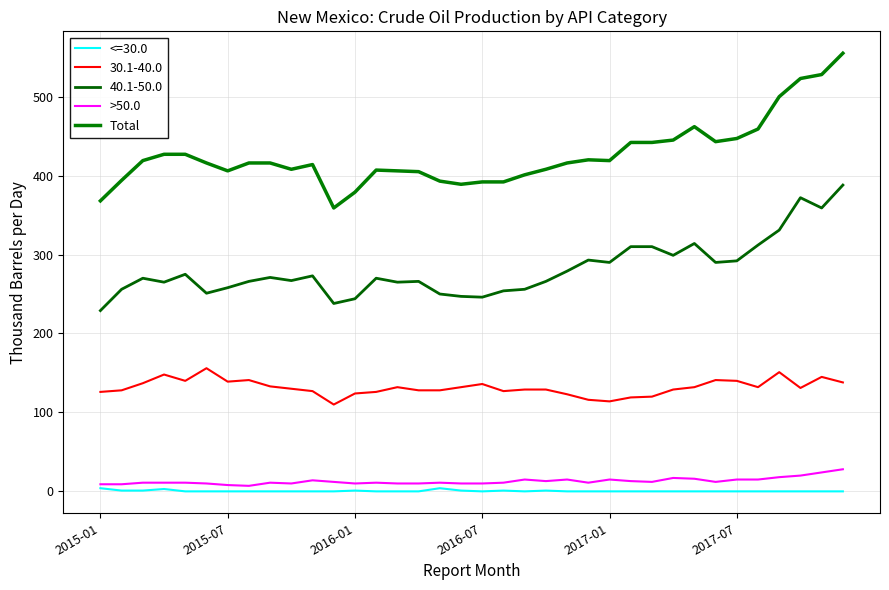

What is the sum of all >50.0 values?

465